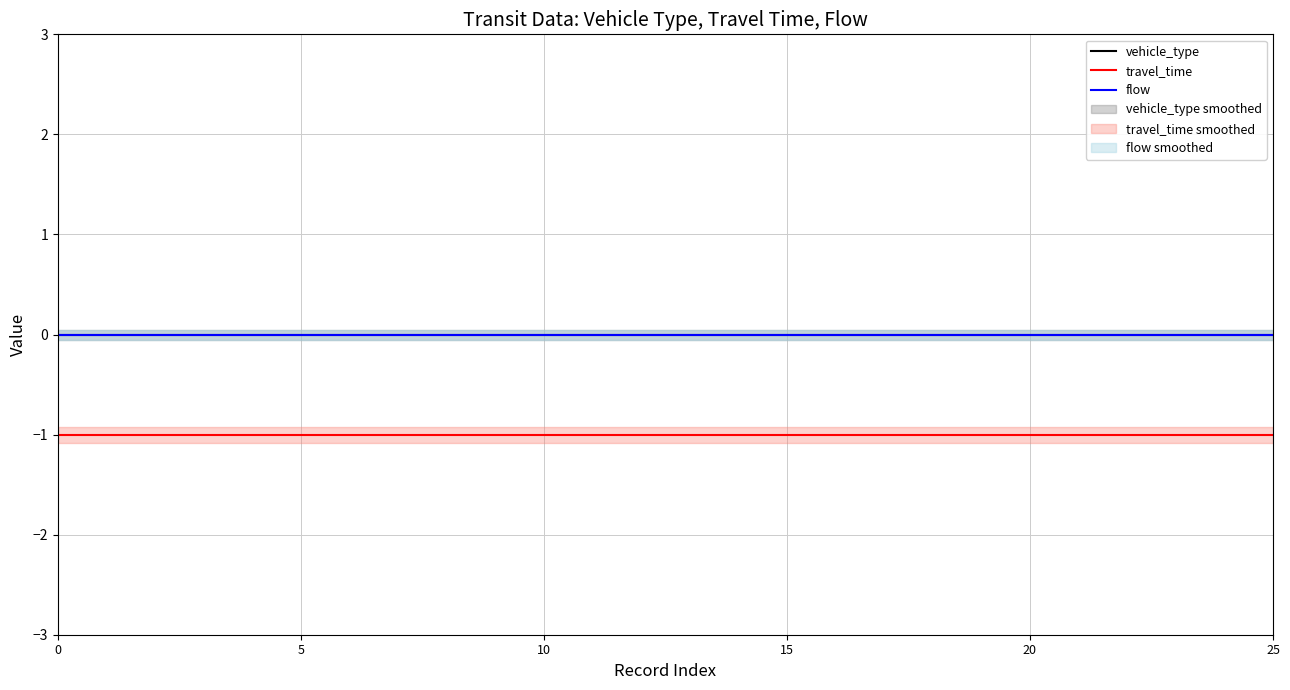

Reading left to right, list all the values displayed in this chart.

vehicle_type: 0	0	0	0	0	0	0	0	0	0	0	0	0	0	0	0	0	0	0	0	0	0	0	0	0	0
travel_time: -1	-1	-1	-1	-1	-1	-1	-1	-1	-1	-1	-1	-1	-1	-1	-1	-1	-1	-1	-1	-1	-1	-1	-1	-1	-1
flow: 0	0	0	0	0	0	0	0	0	0	0	0	0	0	0	0	0	0	0	0	0	0	0	0	0	0